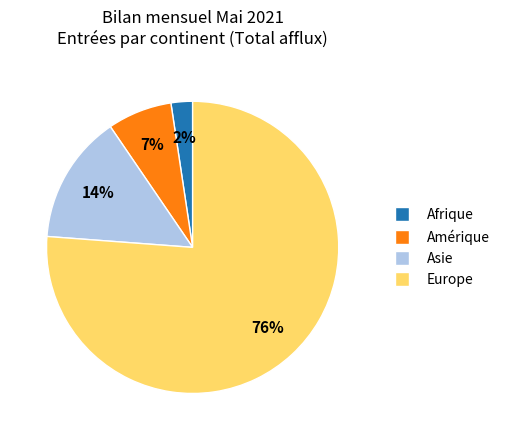

What percentage is the Amérique slice, to the nearest percent?

7%